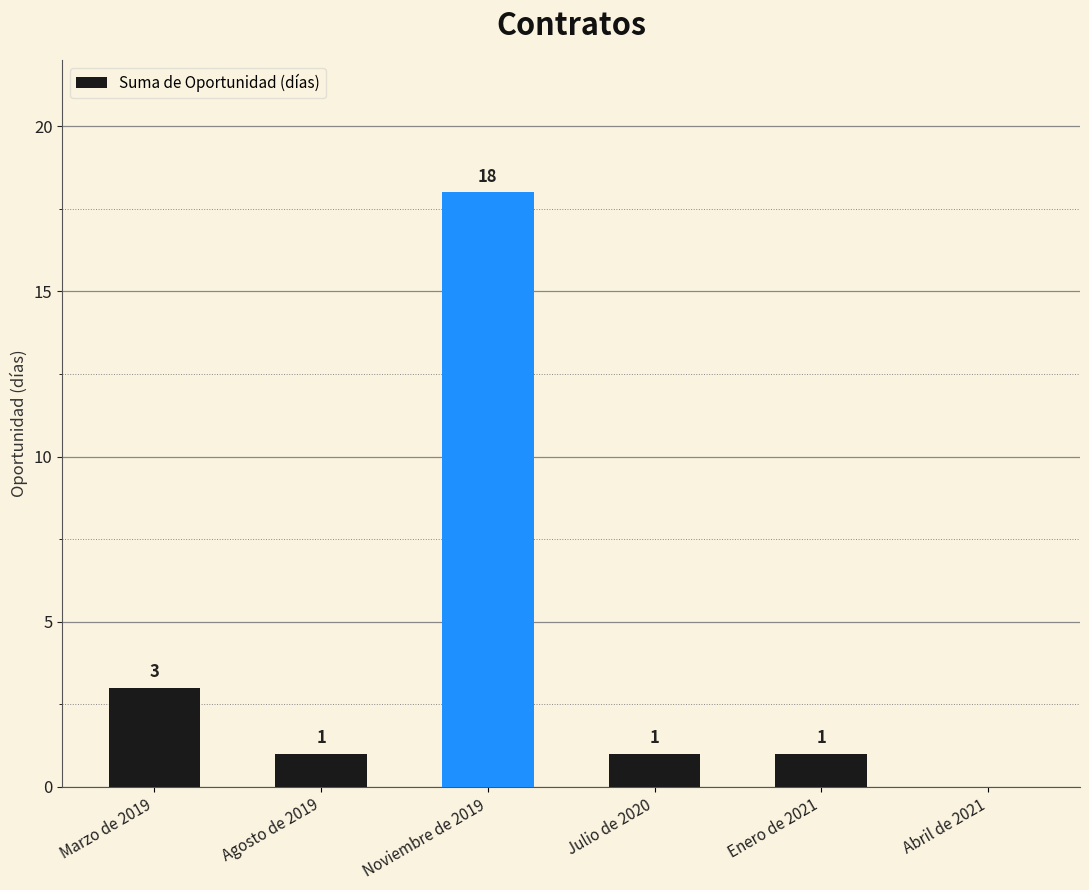

The value at Marzo de 2019 is 5. True or false?

False